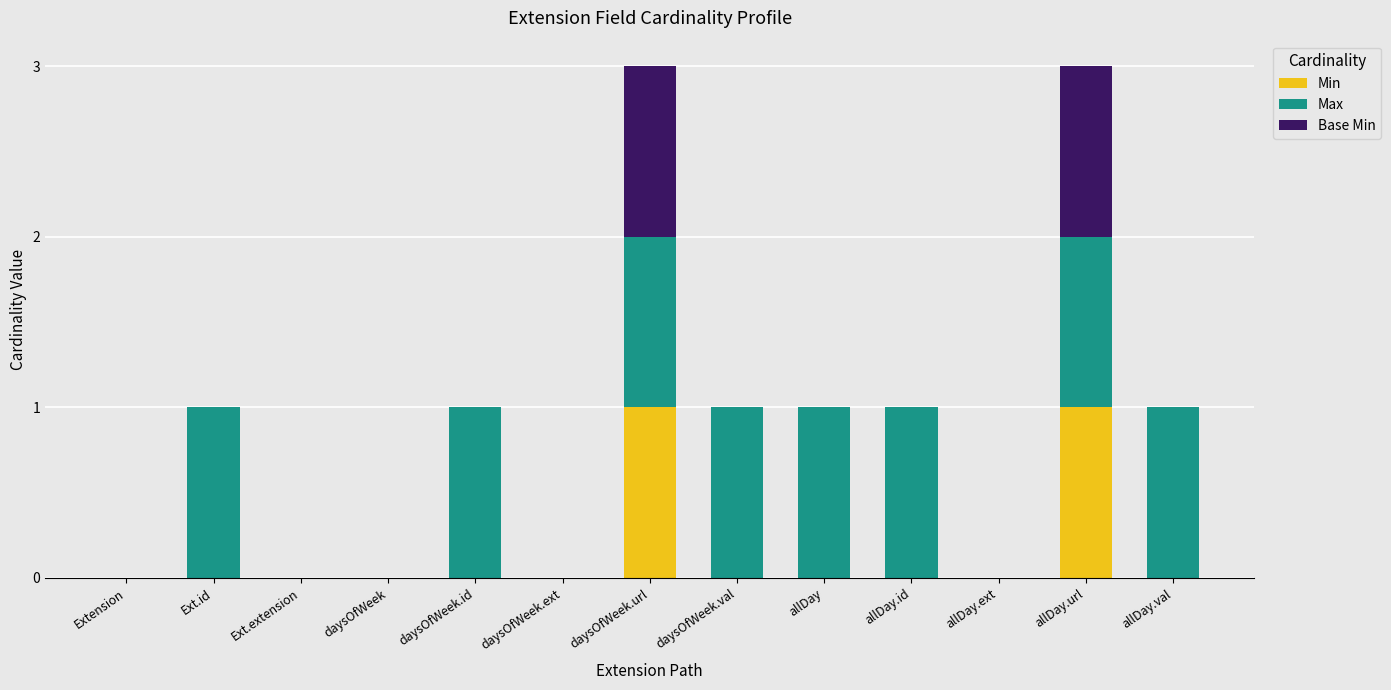

At which category is the sum across all series the highest?

daysOfWeek.url